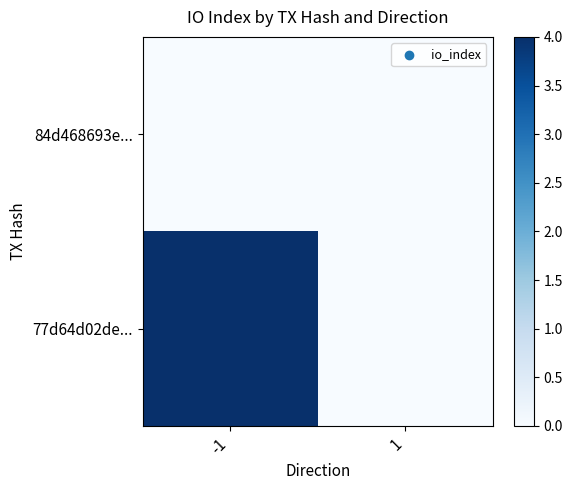

Between -1 and 1, which is larger?

-1